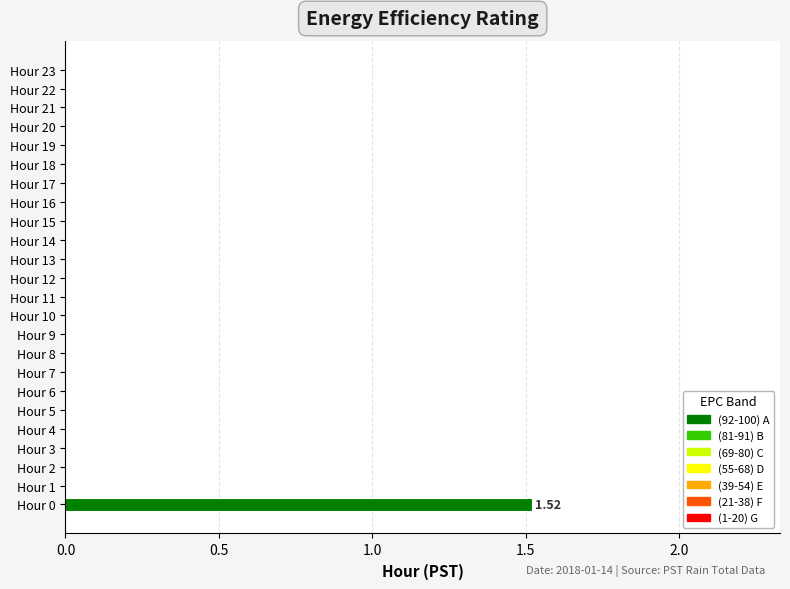

What is the sum of all values?

1.5